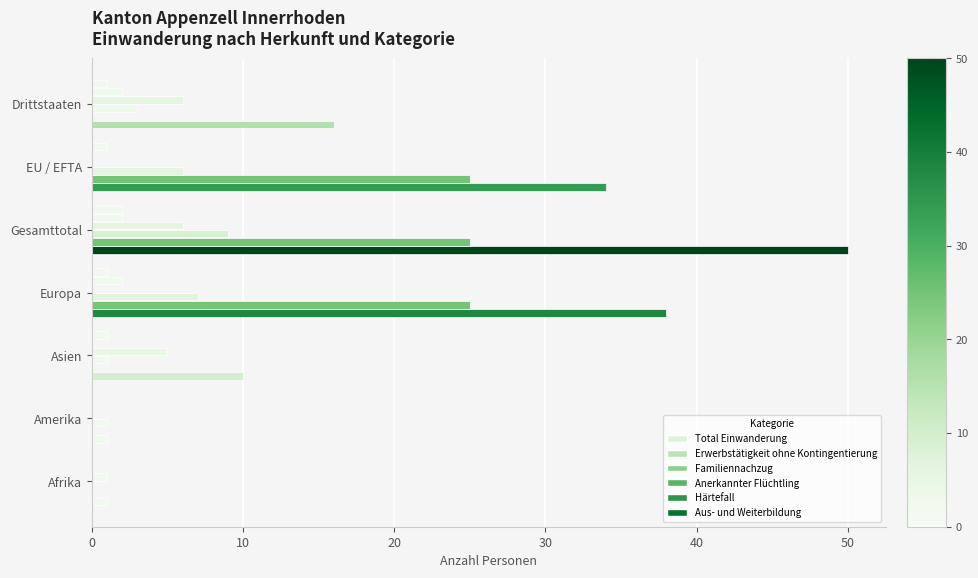

Reading left to right, what are all the values shown in this chart?

Total Einwanderung: 1	1	10	38	50	34	16
Erwerbstätigkeit ohne Kontingentierung: 0	0	0	25	25	25	0
Familiennachzug: 0	1	1	7	9	6	3
Anerkannter Flüchtling: 1	0	5	0	6	0	6
Härtefall: 0	0	0	2	2	0	2
Aus- und Weiterbildung: 0	0	1	1	2	1	1